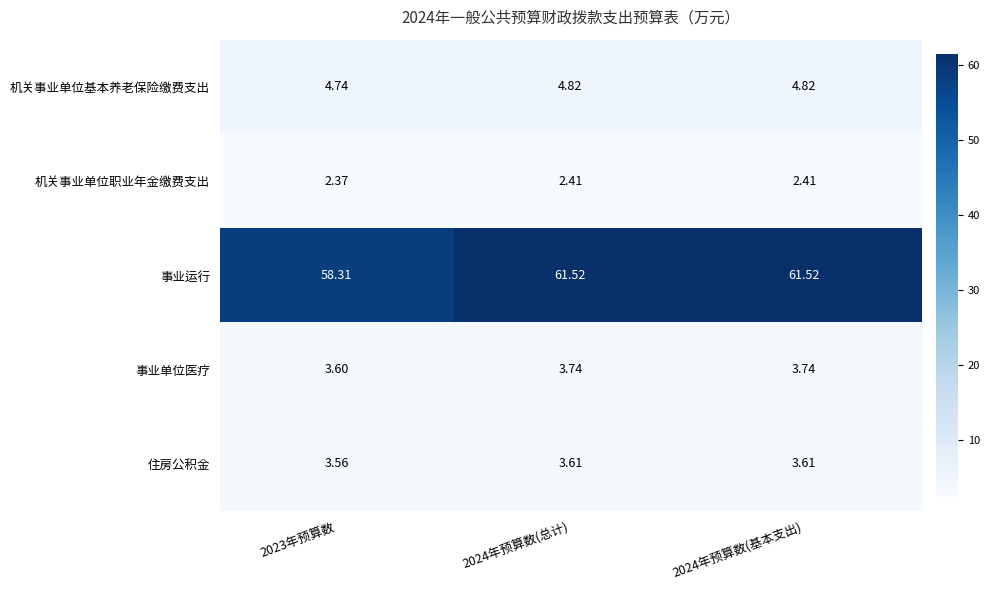

Between 2023年预算数 and 2024年预算数(总计), which series saw the biggest shift?

事业运行